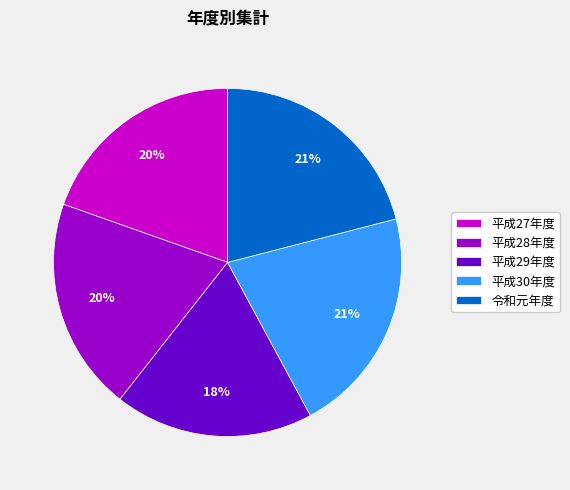

Which category has the smallest portion of the pie?

平成29年度